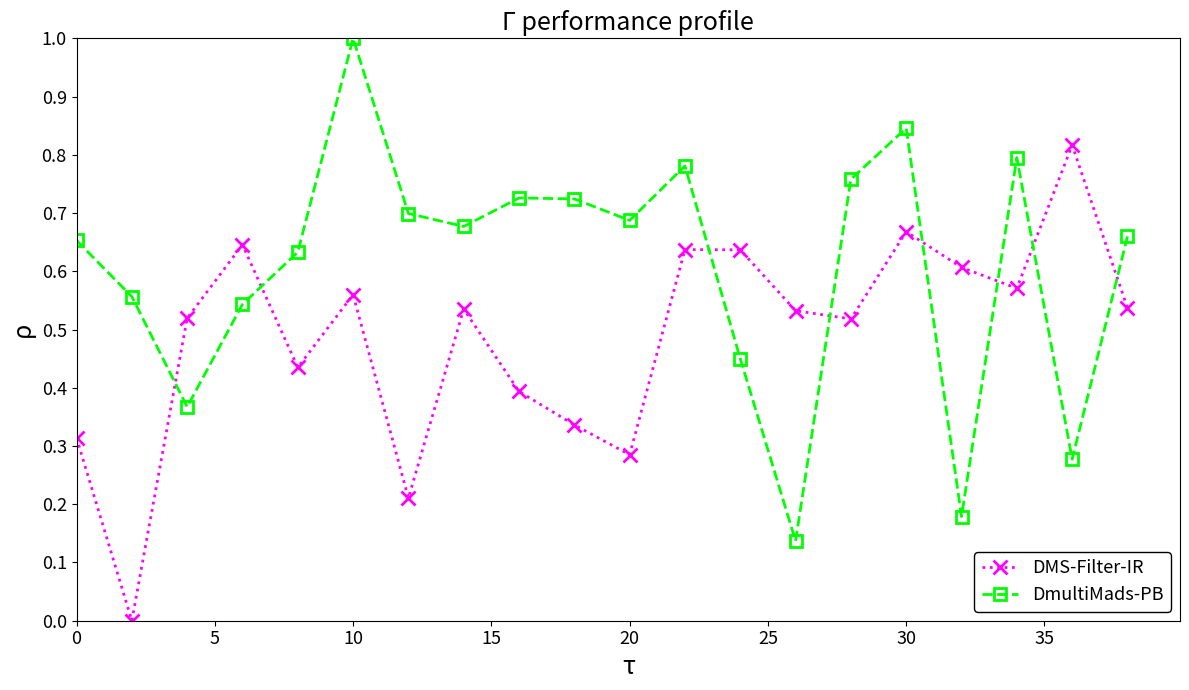

What is the sum of all DmultiMads-PB values?

12.1